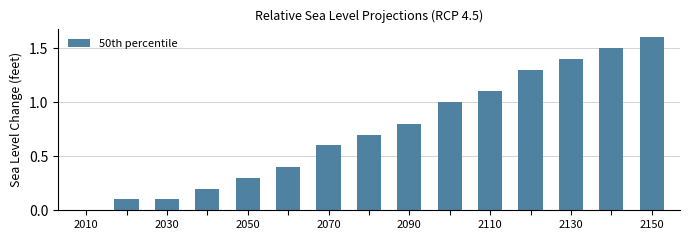

How many distinct data groups are displayed?

1